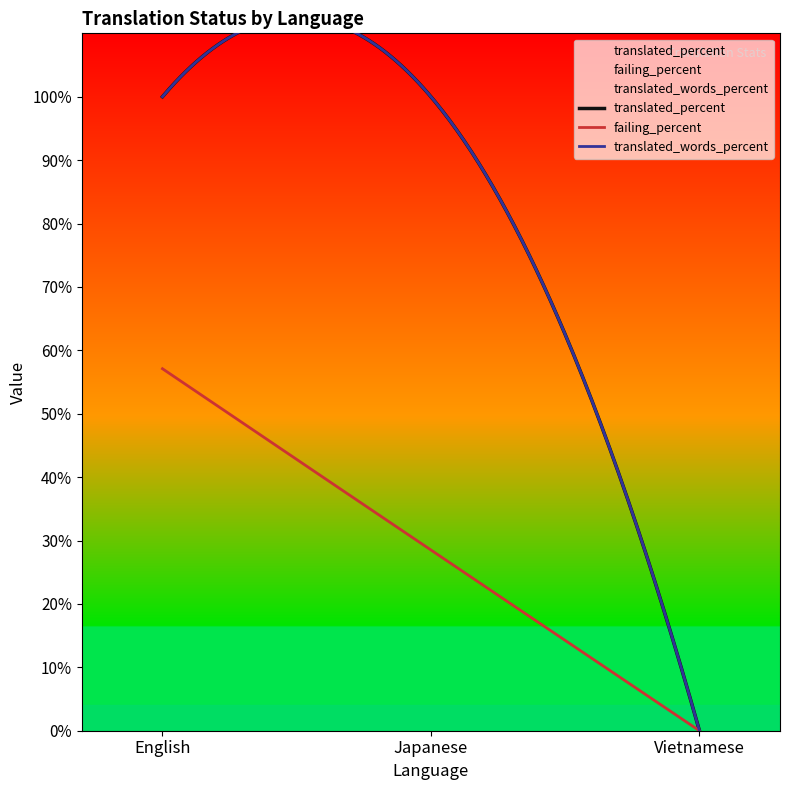

Reading left to right, what are all the values shown in this chart?

translated: English=7.0	Japanese=7.0	Vietnamese=0.0
translated_percent: English=100.0	Japanese=100.0	Vietnamese=0.0
translated_words: English=11.0	Japanese=11.0	Vietnamese=0.0
translated_words_percent: English=100.0	Japanese=100.0	Vietnamese=0.0
failing: English=4.0	Japanese=2.0	Vietnamese=0.0
failing_percent: English=57.1	Japanese=28.5	Vietnamese=0.0